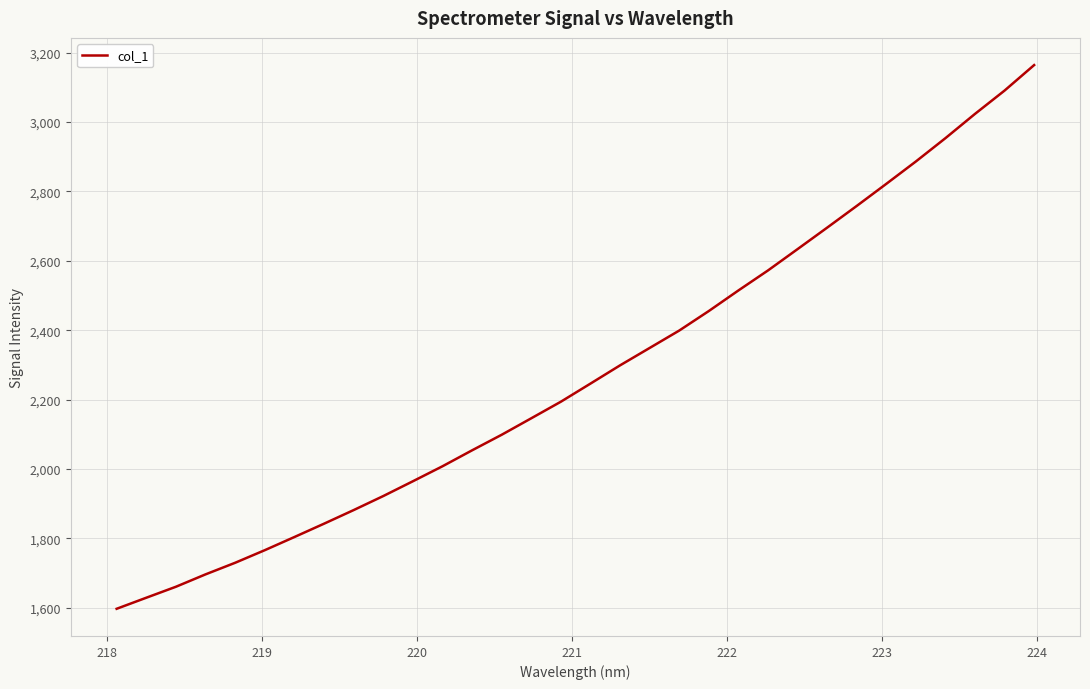

Count the number of data series in this chart.

1